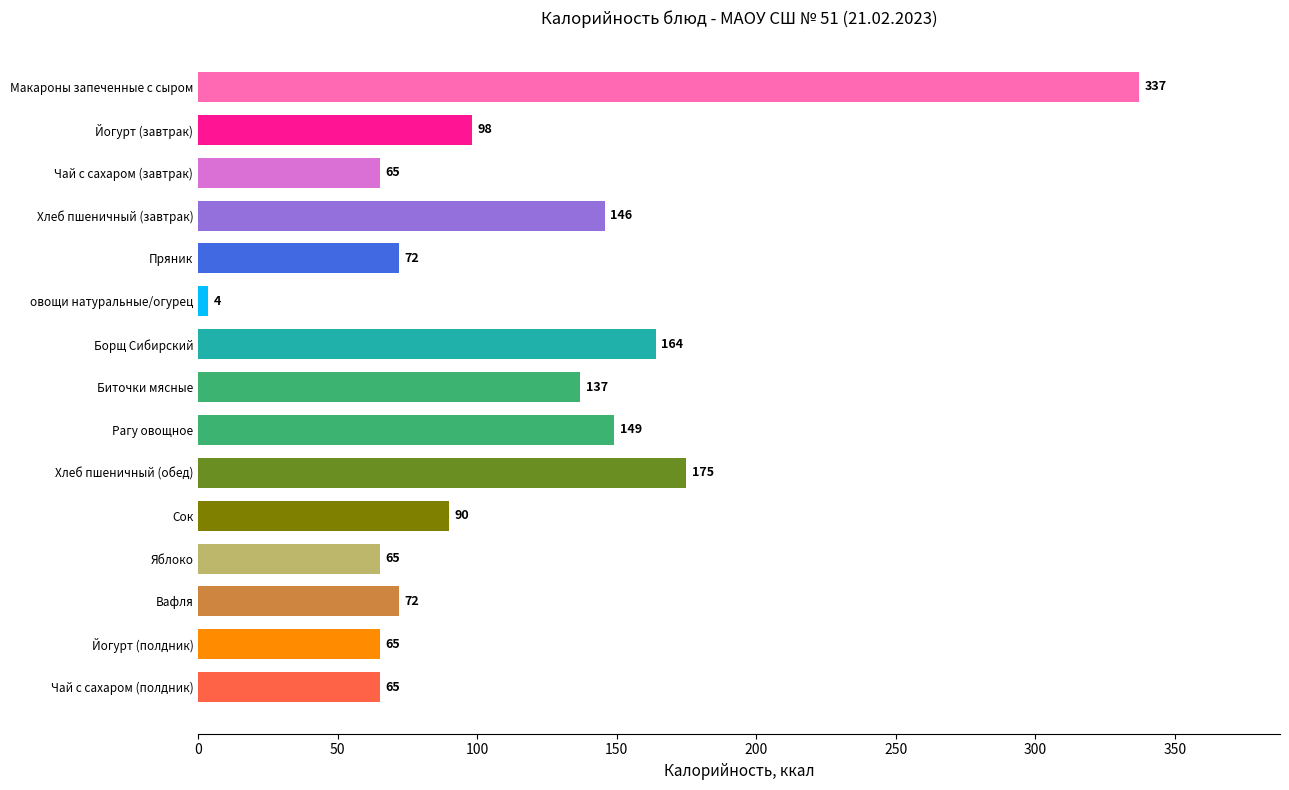

What is the change in value from Борщ Сибирский to Чай с сахаром (завтрак)?

-99.0